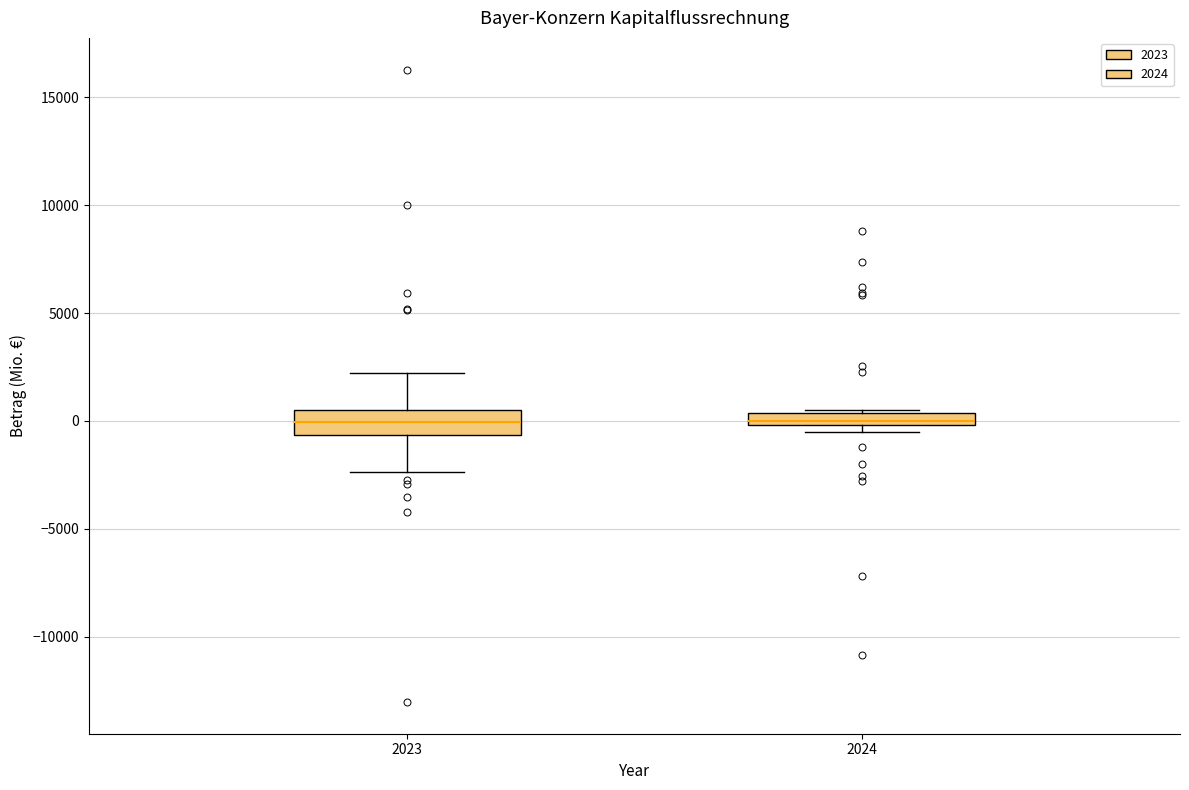

Which box is the tallest, from its lower edge to its upper edge?

2023